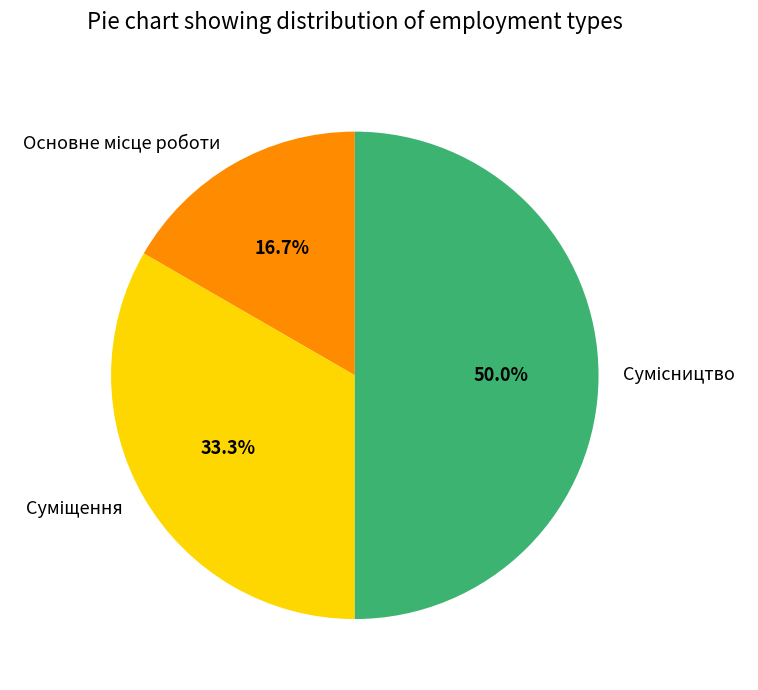

To the nearest percent, what is the difference between the largest and smallest slice percentages?

33%